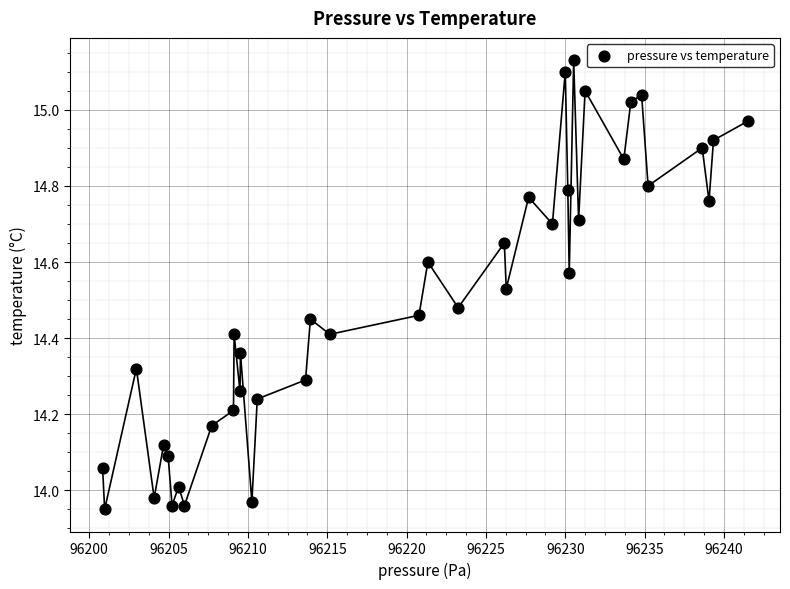

What is the range of X values (max minus min)?

40.7